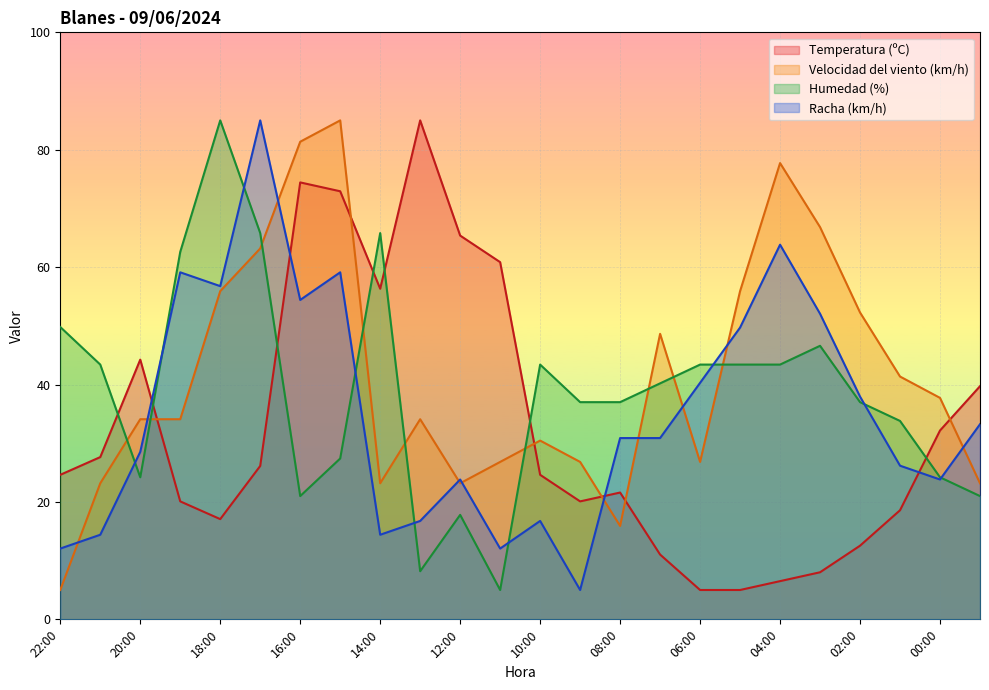

Which label corresponds to the smallest value in the chart?

06:00